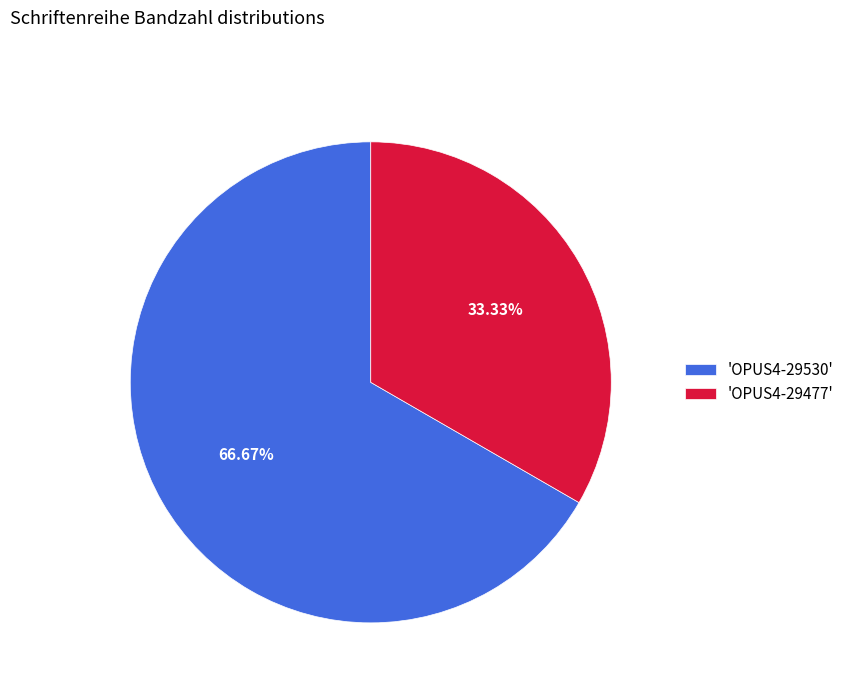

Combined, do 'OPUS4-29477' and 'OPUS4-29530' account for over 50%?

Yes